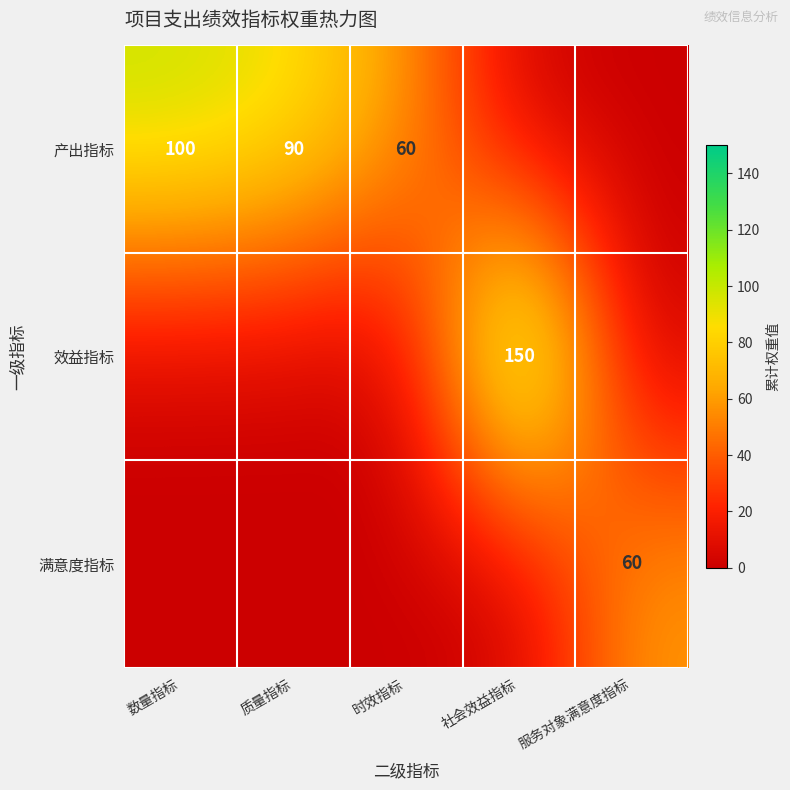

What is the sum of all 产出指标 values?

250